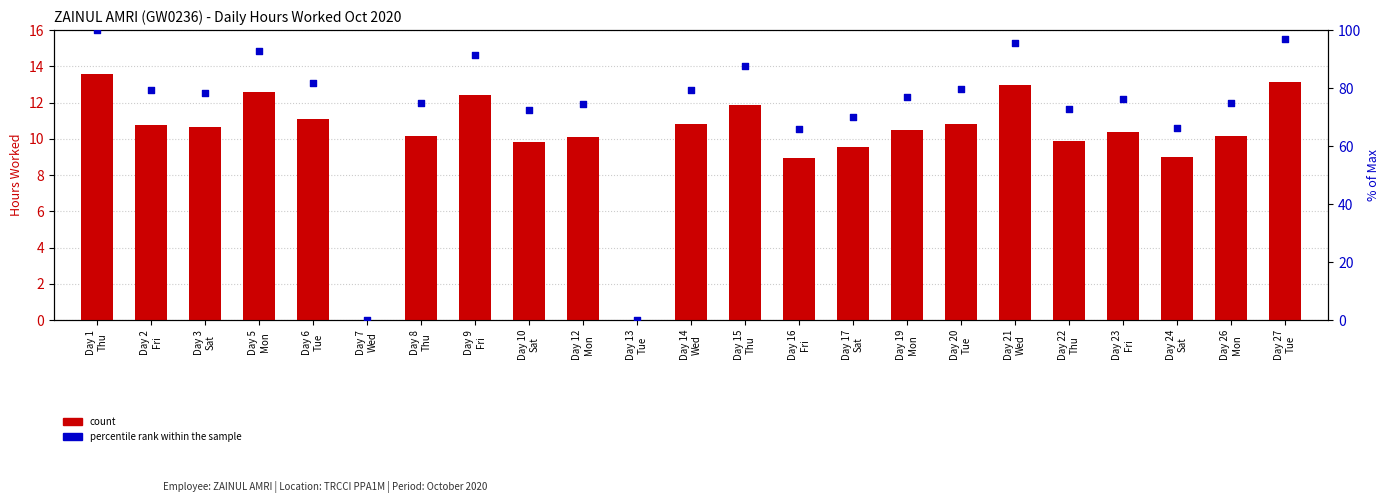

Is the value of percentile rank within the sample at Day 27
Tue greater than the value of count at Day 5
Mon?

Yes